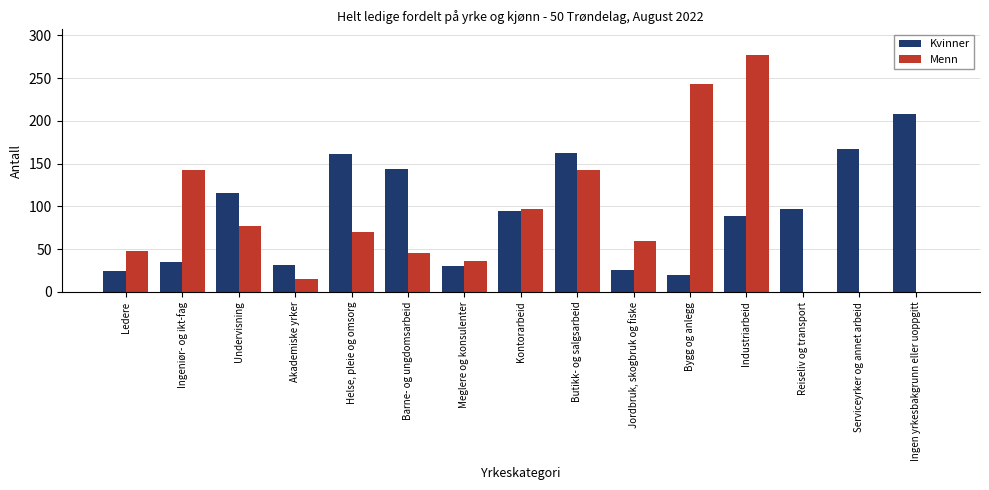

What is the approximate value of Kvinner at Meglere og konsulenter?

30